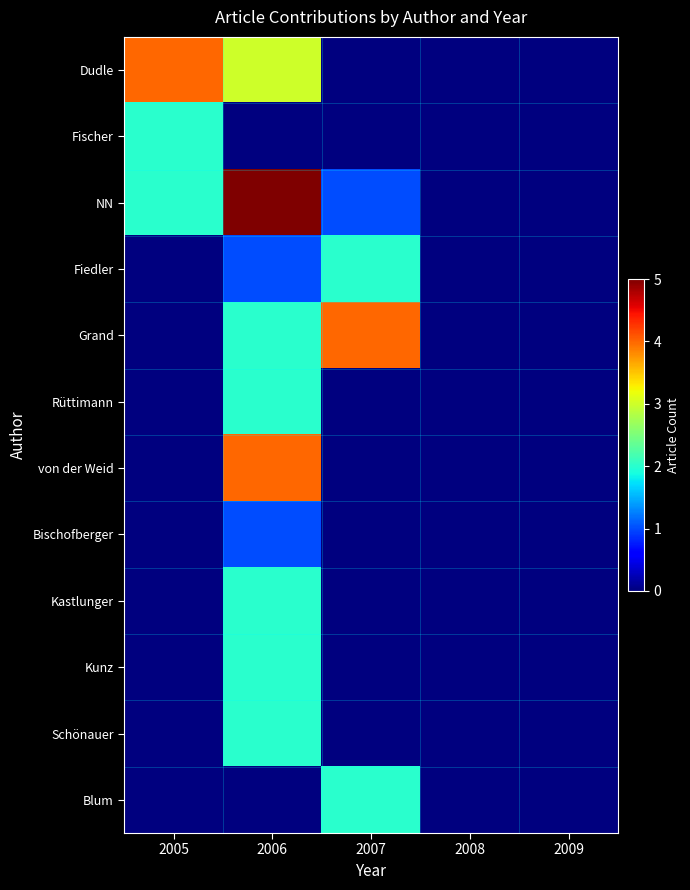

At how many categories does at least one series exceed 3?

3